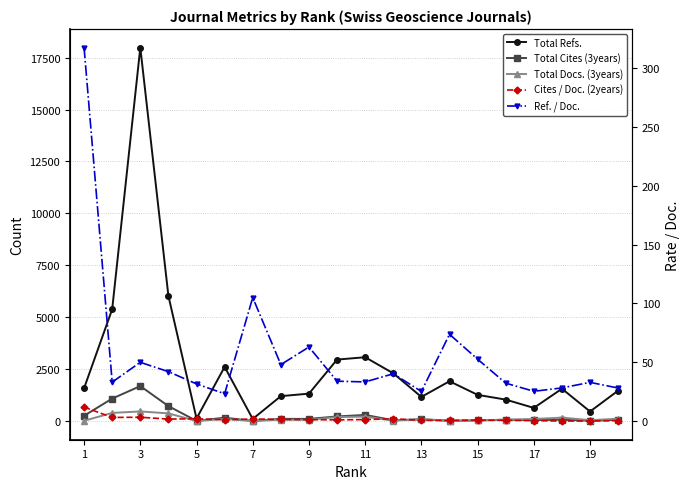

What is the value of the Ref. / Doc. point at the 10th from the left?

34.1